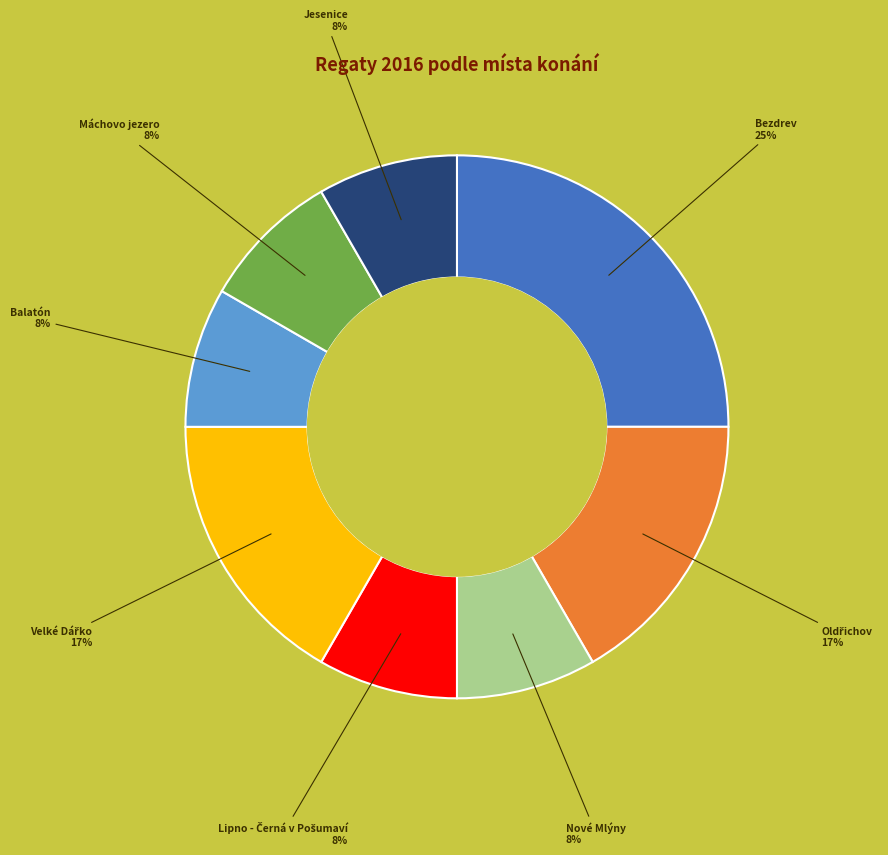

To the nearest percent, what portion does Máchovo jezero represent?

8%